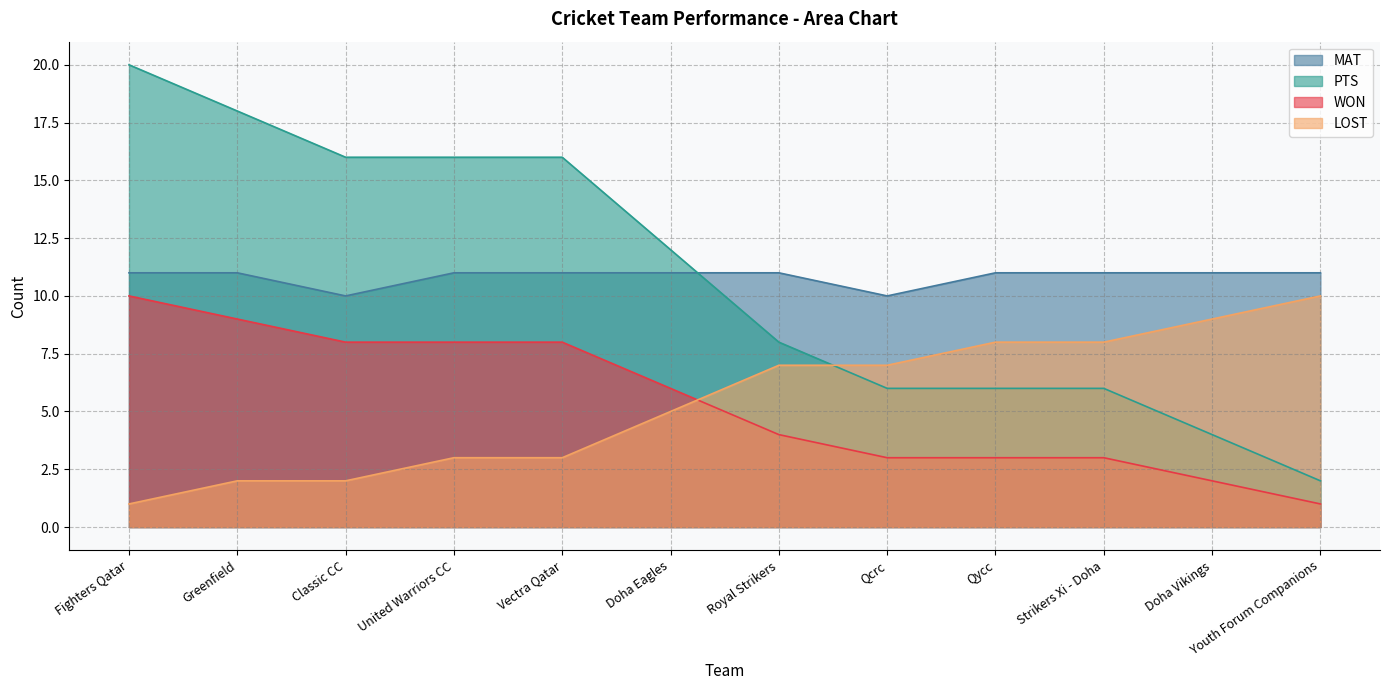

What is the maximum value for MAT?

11